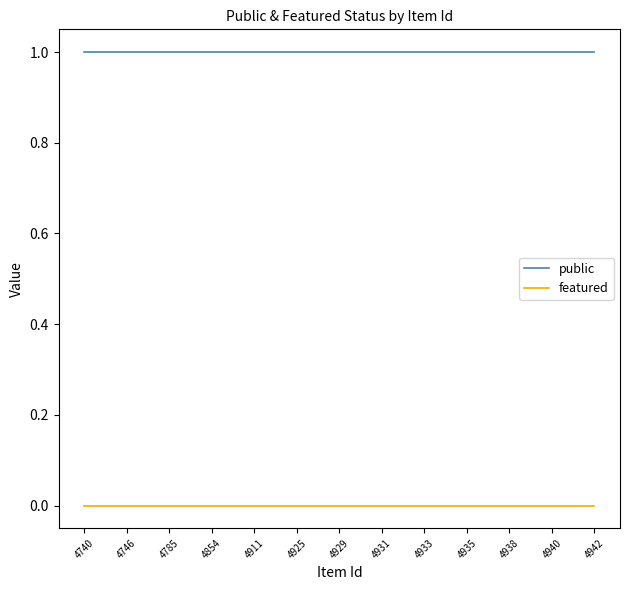

How many lines are shown in the chart?

2